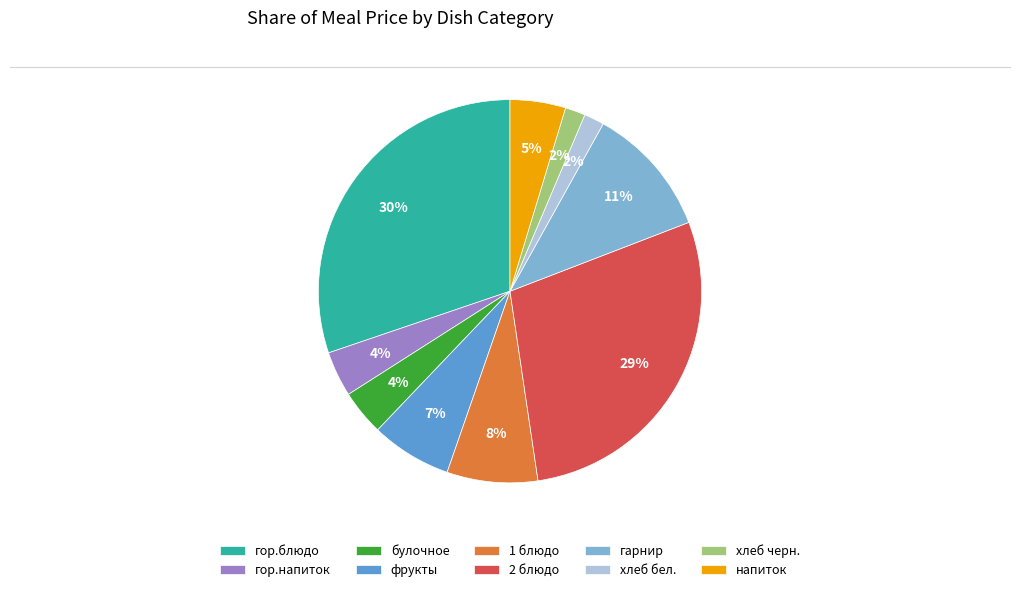

The фрукты slice represents 7% of the pie. True or false?

True